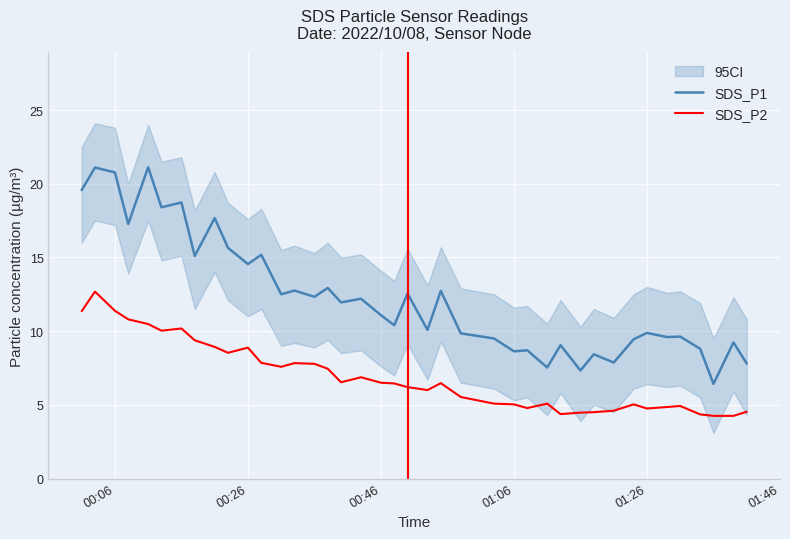

What is the maximum value for SDS_P2?

12.7